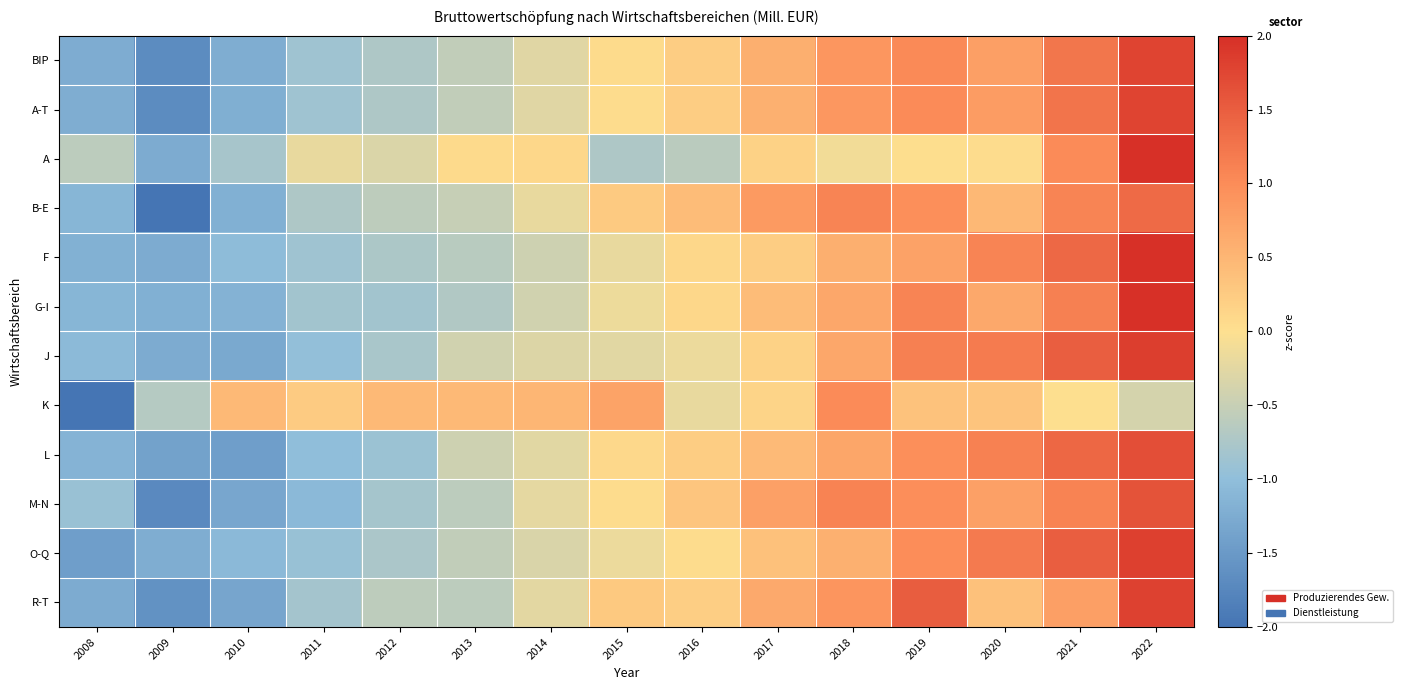

What is the total value across all series at 2011?

-8.9